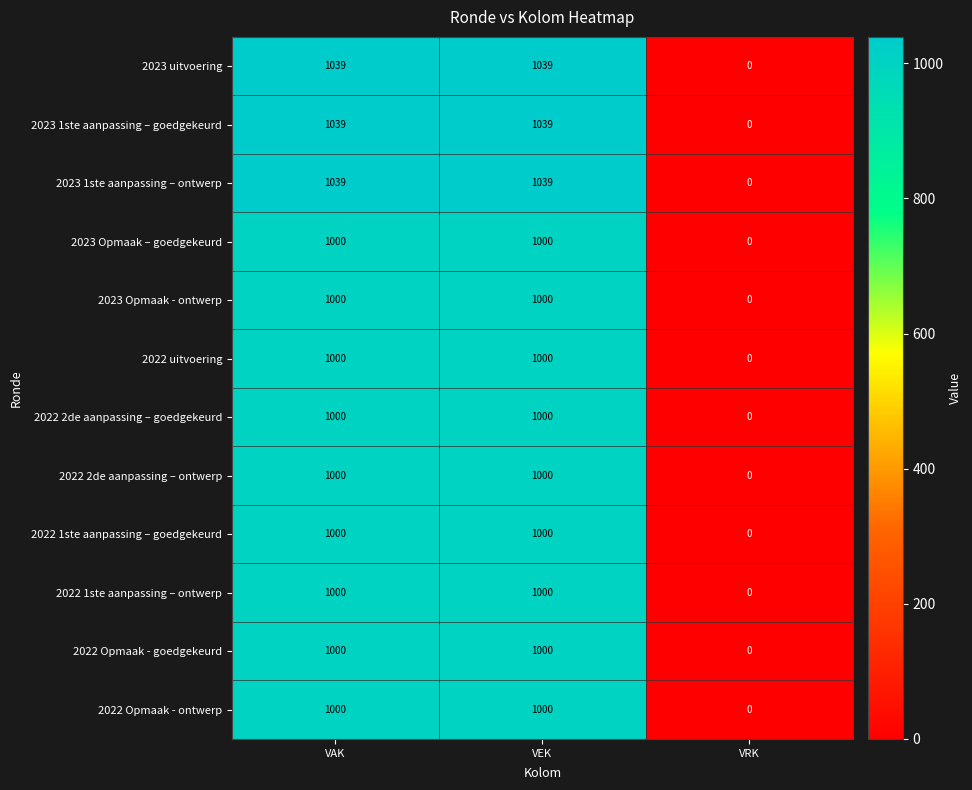

How many series are shown in this chart?

12